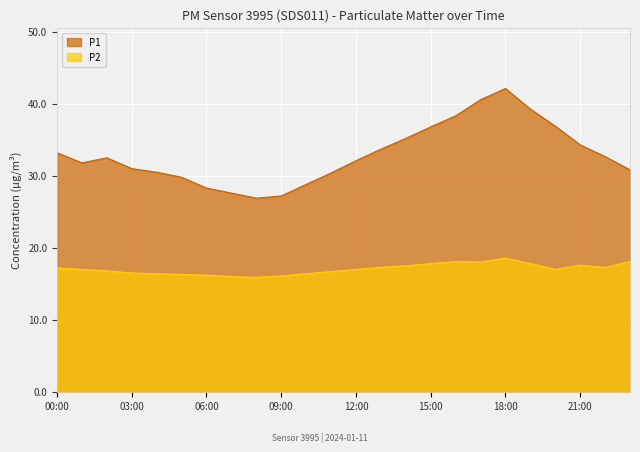

Between 11:00 and 15:00, which is larger?

15:00